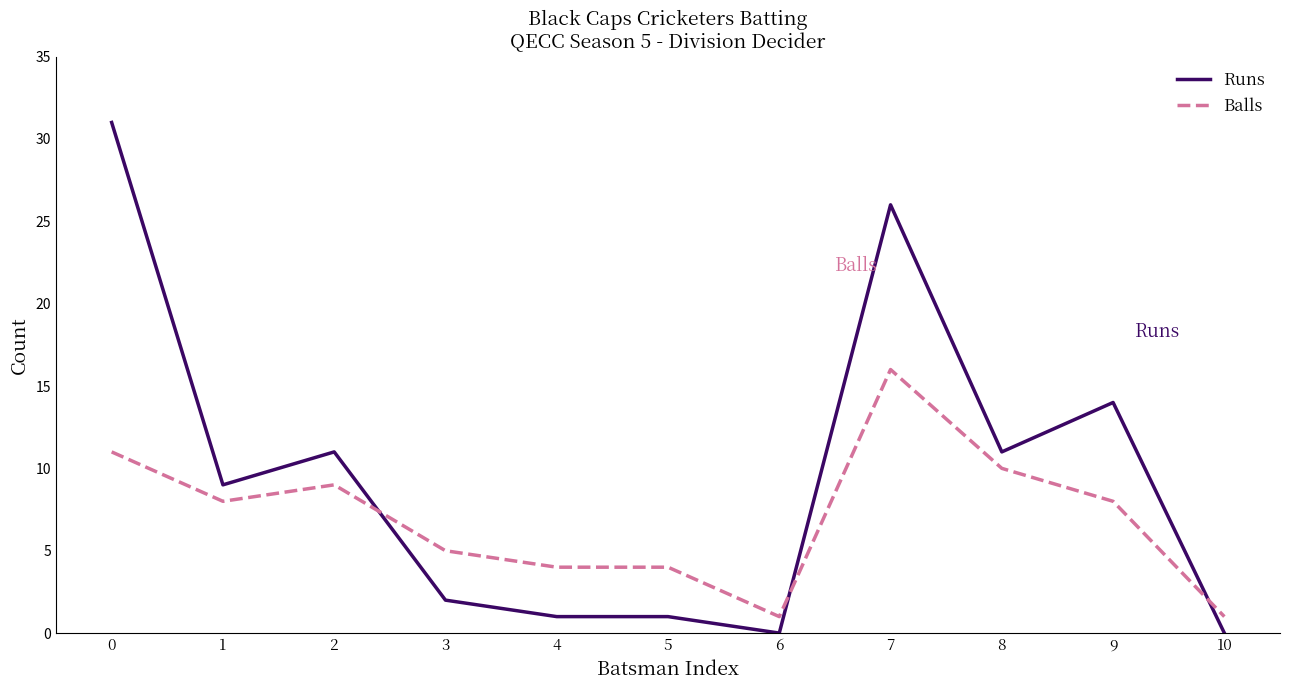

The Balls series shows 4 at 4. True or false?

True